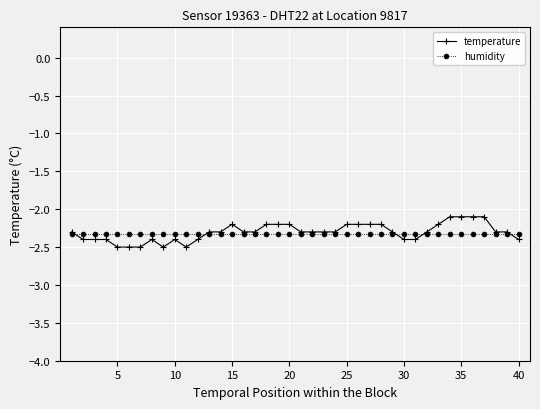

Which series has the widest spread of values?

temperature